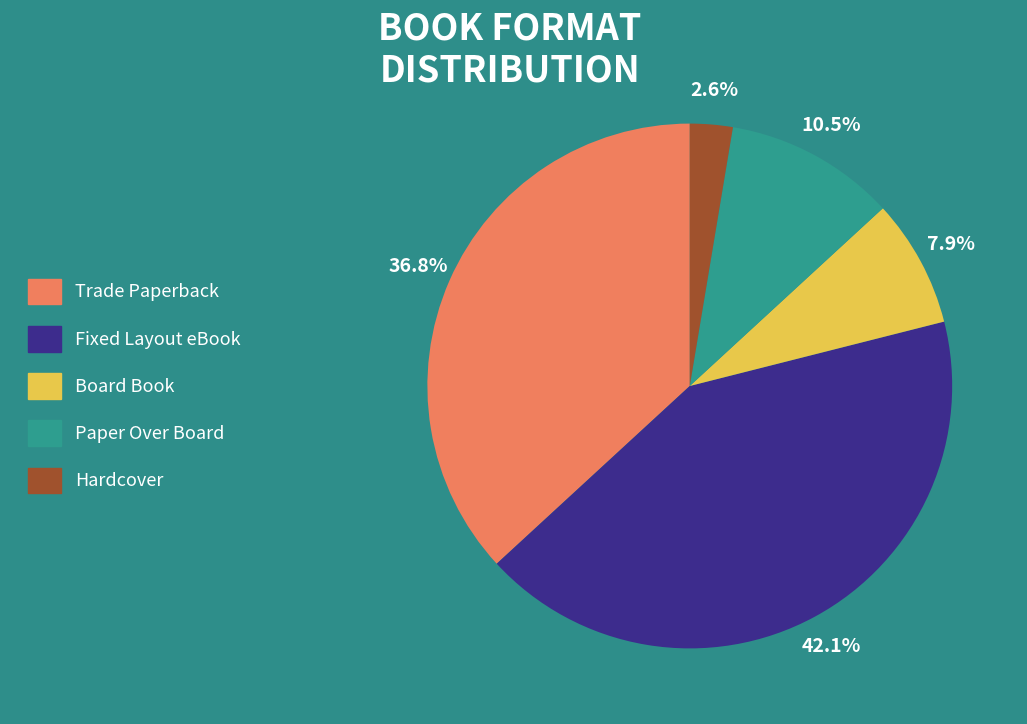

How many segments does this pie chart have?

5